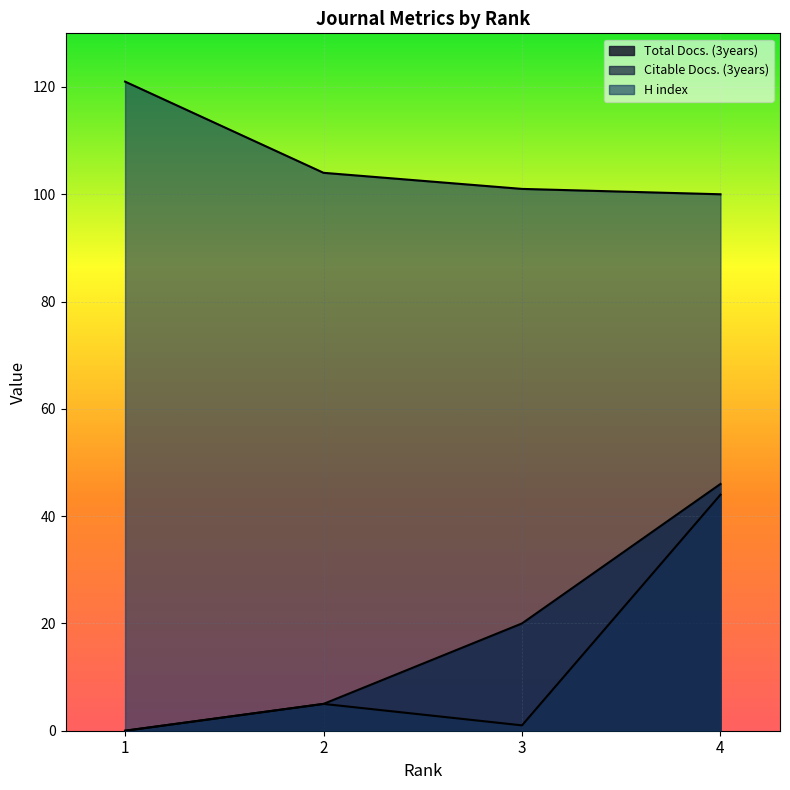

What are all the series names shown in the legend?

Total Docs. (3years), Citable Docs. (3years), H index